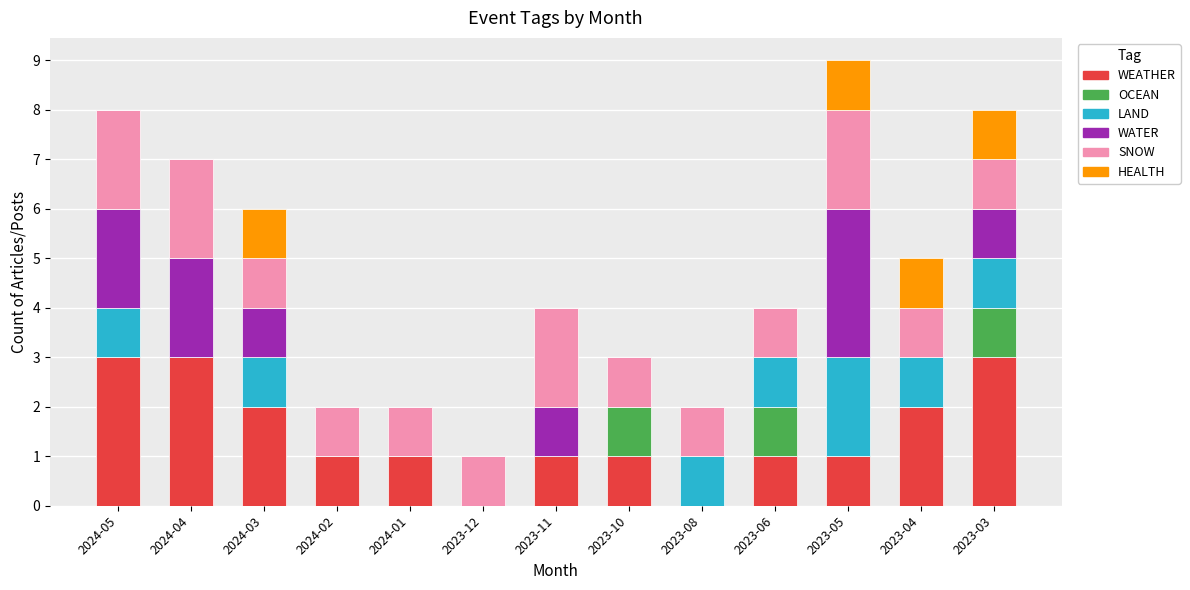

What is the total value across all series at 2024-04?

7